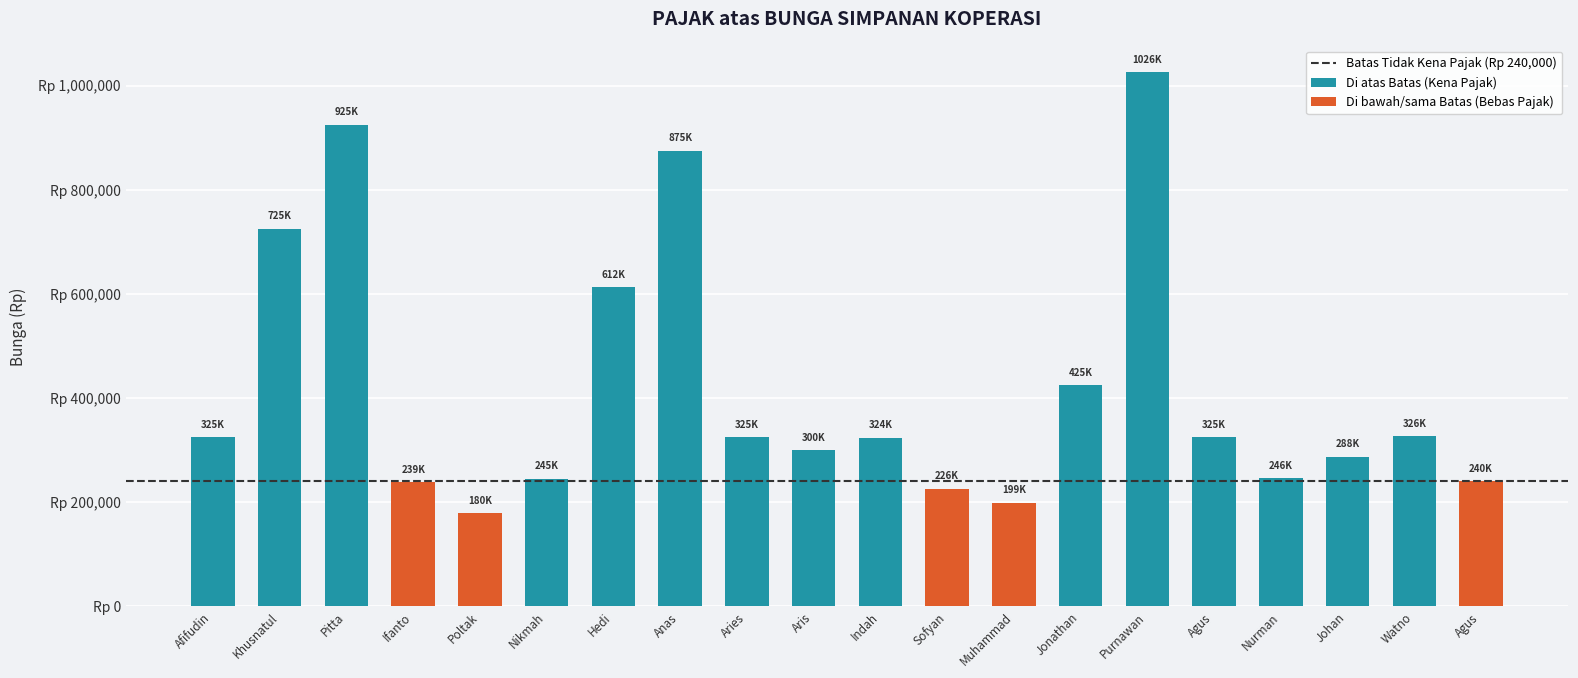

What is the average value?

418790